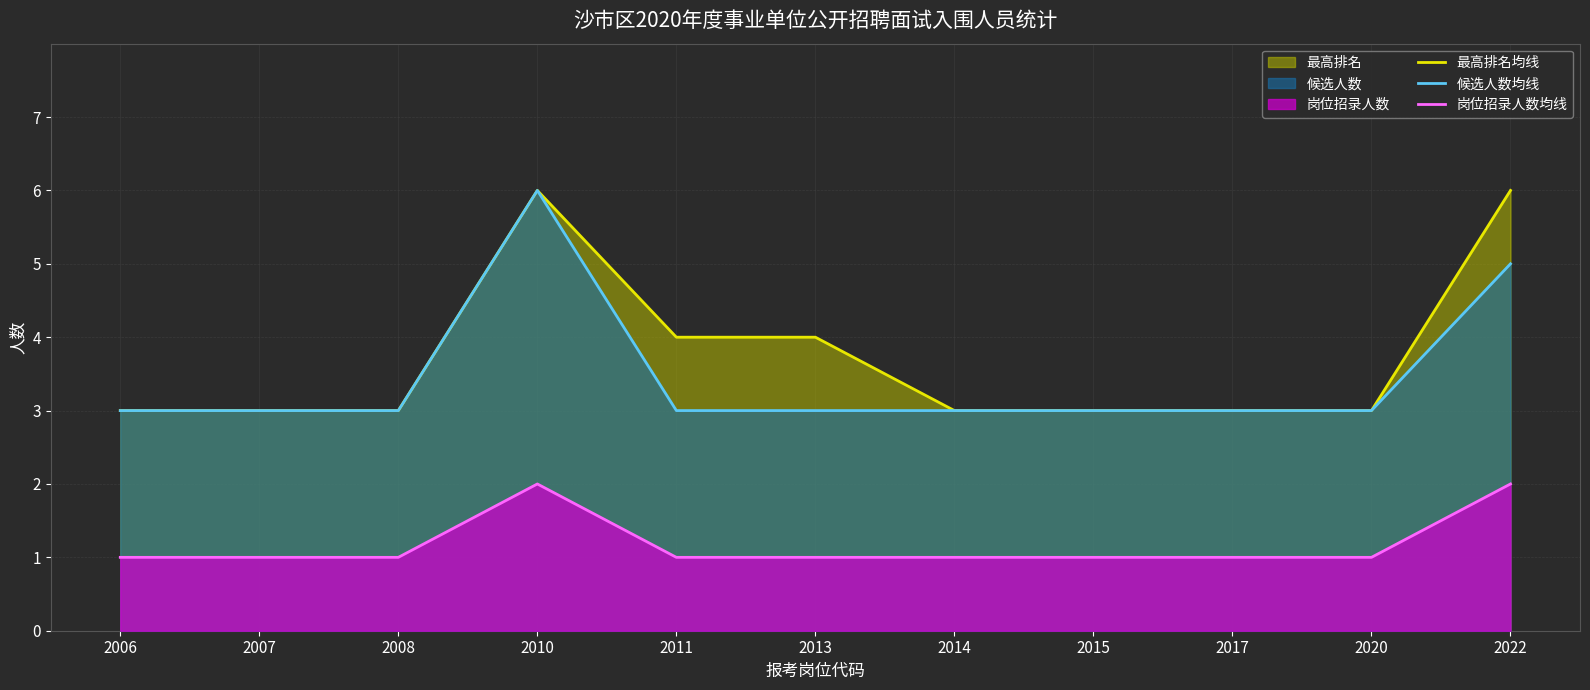

What is the value of the 岗位招录人数均线 point at the 4th from the left?

2